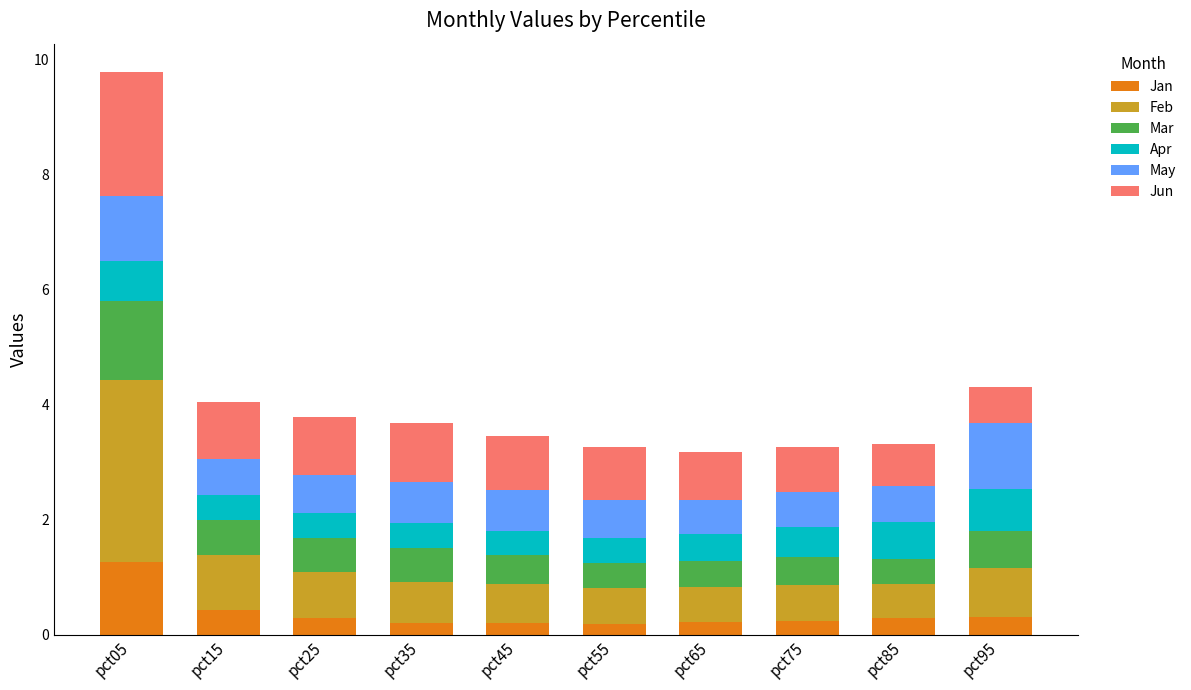

At which category is the sum across all series the highest?

pct05